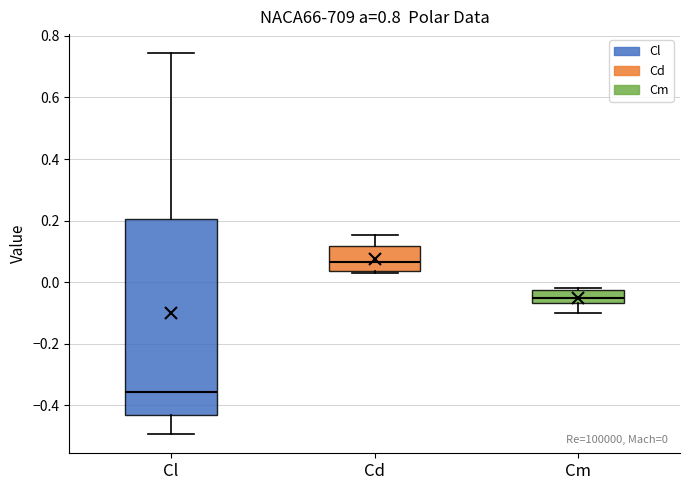

Which box's median line is the highest?

Cd